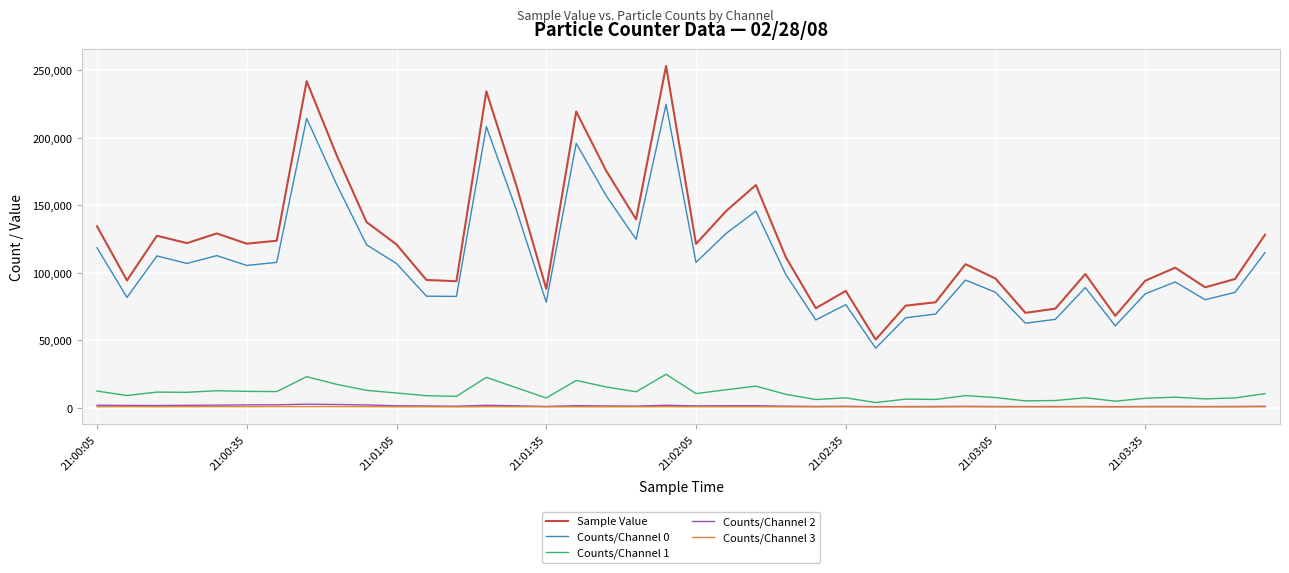

What are all the series names shown in the legend?

Sample Value, Counts/Channel 0, Counts/Channel 1, Counts/Channel 2, Counts/Channel 3